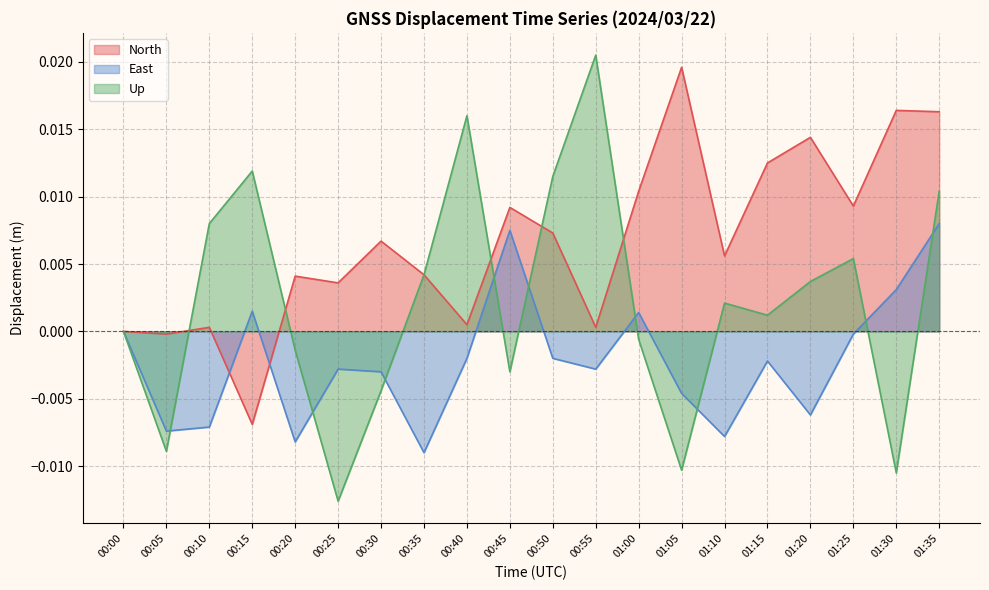

Is it true that North equals 0.0 at 01:15?

True